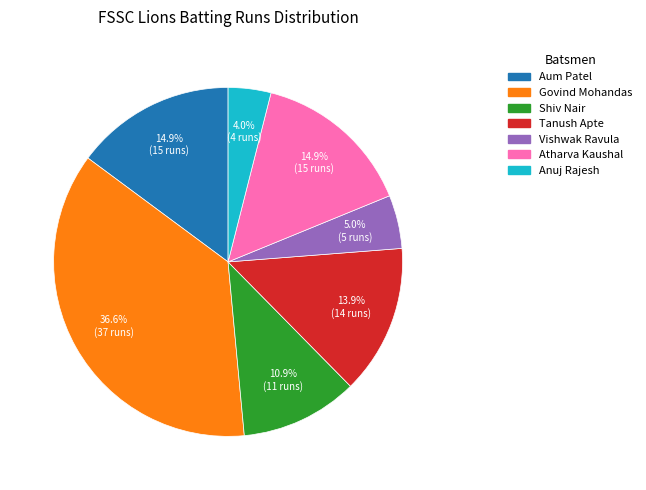

Is there any slice that represents more than half of the pie?

No